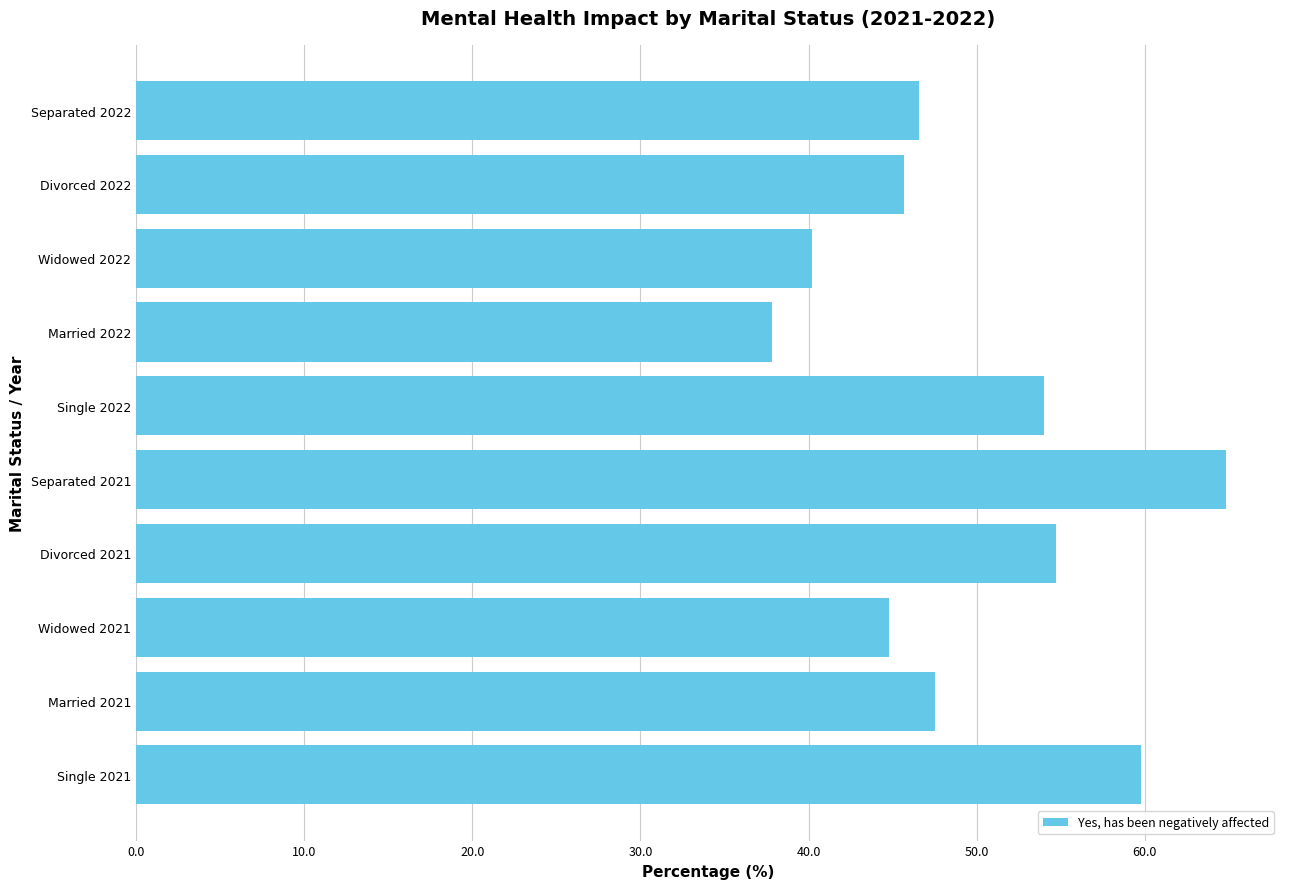

Reading bottom to top, list all the values displayed in this chart.

Single 2021=59.8	Married 2021=47.5	Widowed 2021=44.8	Divorced 2021=54.7	Separated 2021=64.8	Single 2022=54.0	Married 2022=37.8	Widowed 2022=40.2	Divorced 2022=45.7	Separated 2022=46.6